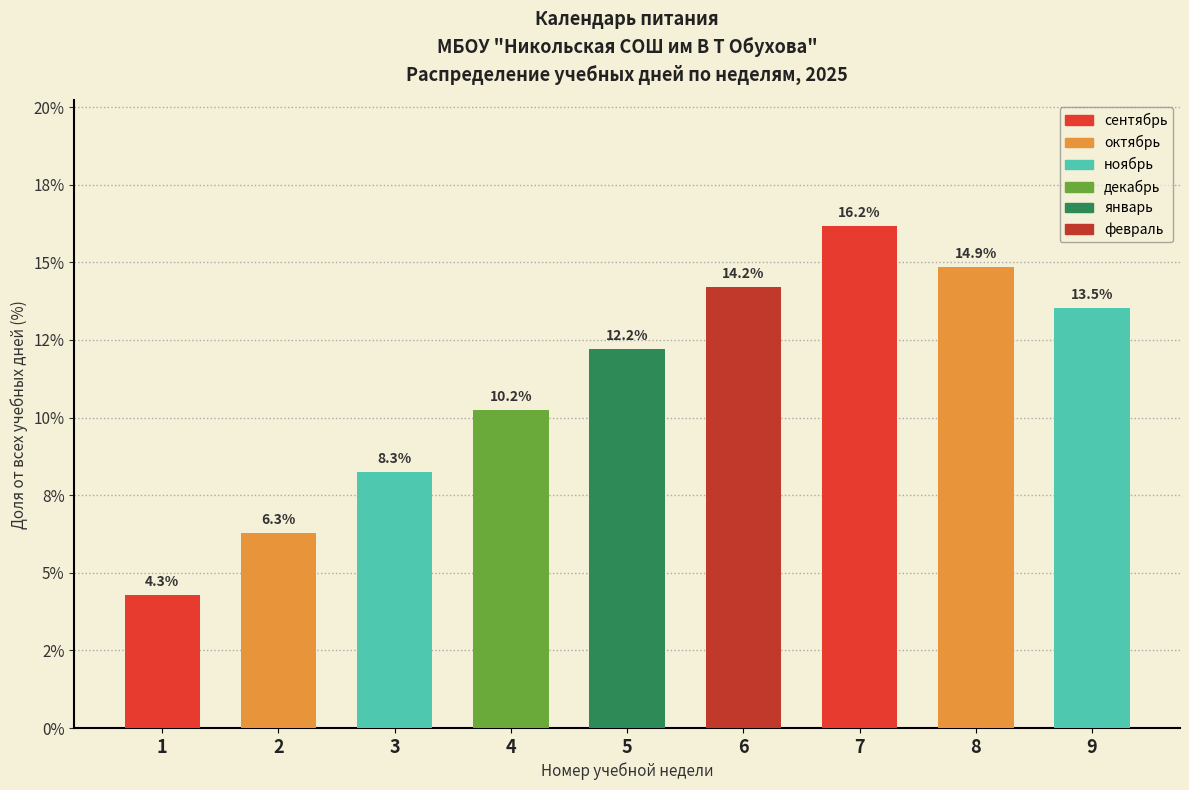

Are the bars horizontal?

No